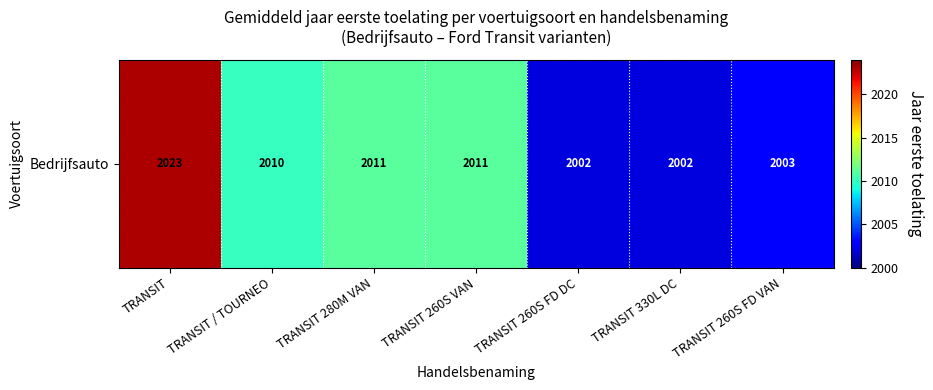

What is the sum of the values at TRANSIT 260S FD VAN and TRANSIT 260S FD DC?

4005